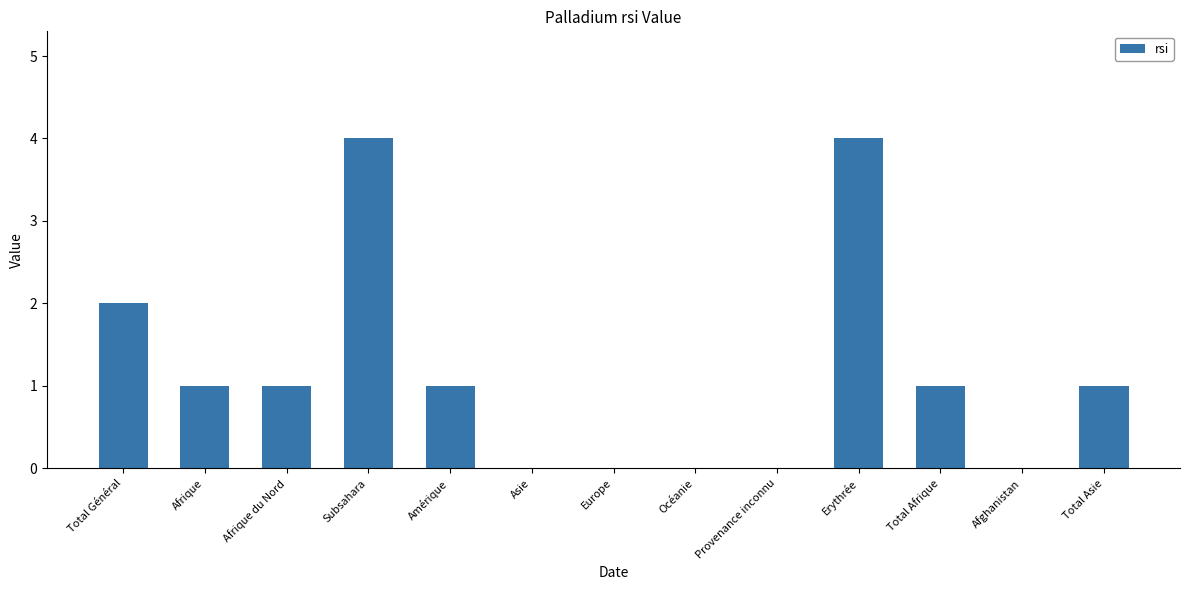

Reading left to right, transcribe all the data shown in this chart.

Total Général=2	Afrique=1	Afrique du Nord=1	Subsahara=4	Amérique=1	Asie=0	Europe=0	Océanie=0	Provenance inconnu=0	Erythrée=4	Total Afrique=1	Afghanistan=0	Total Asie=1